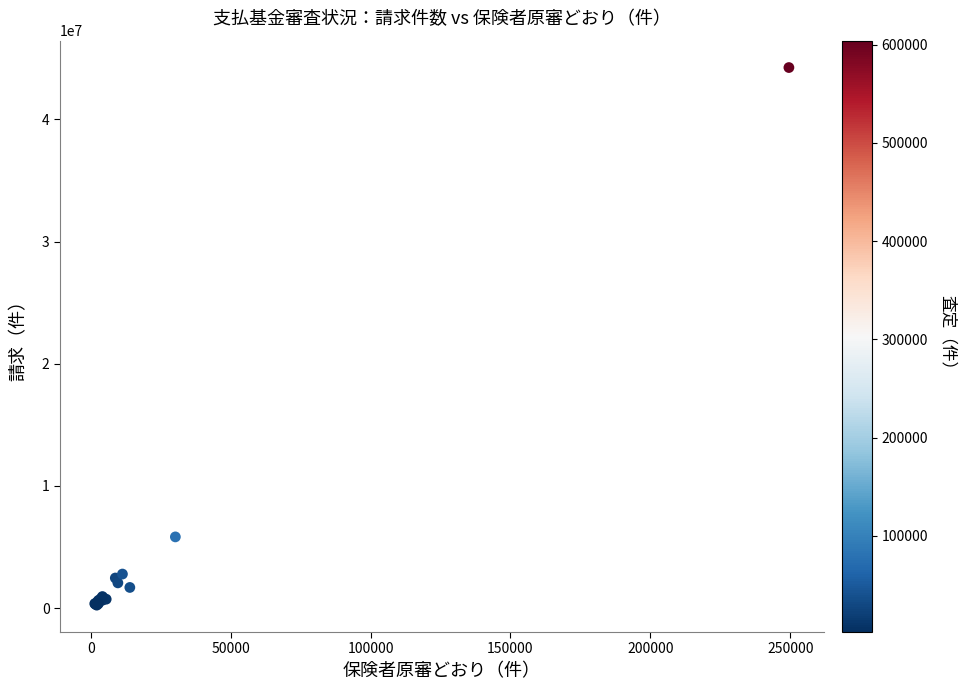

What Y value in the scatter plot is closest to 22247853?

5832485